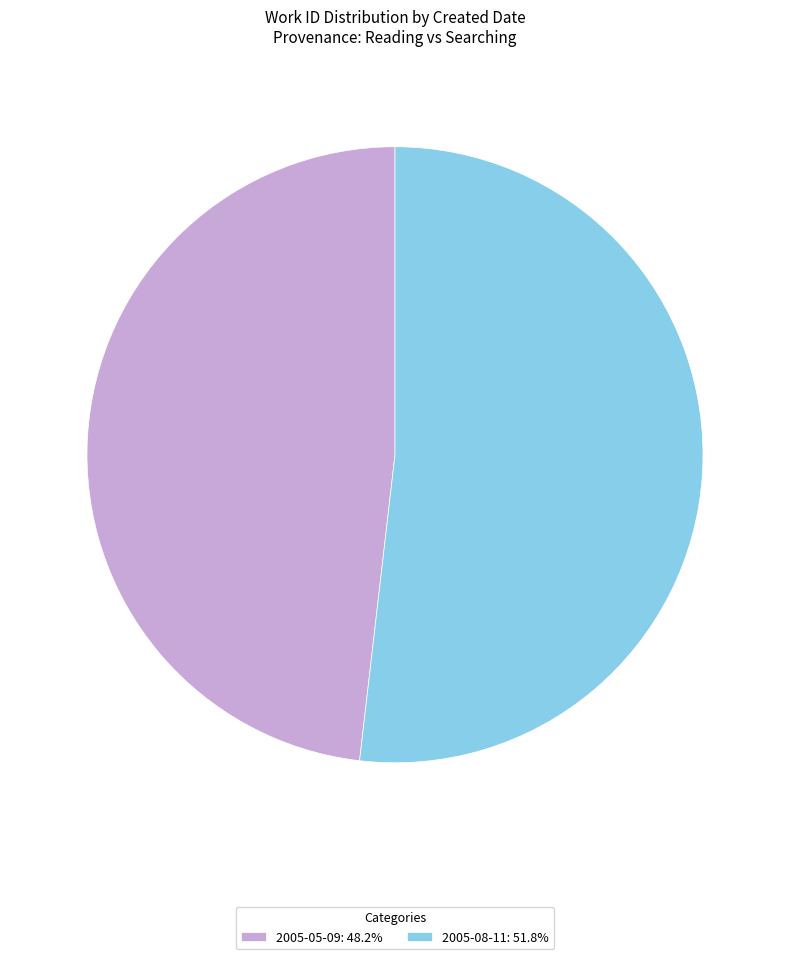

Which slice is the largest?

2005-08-11